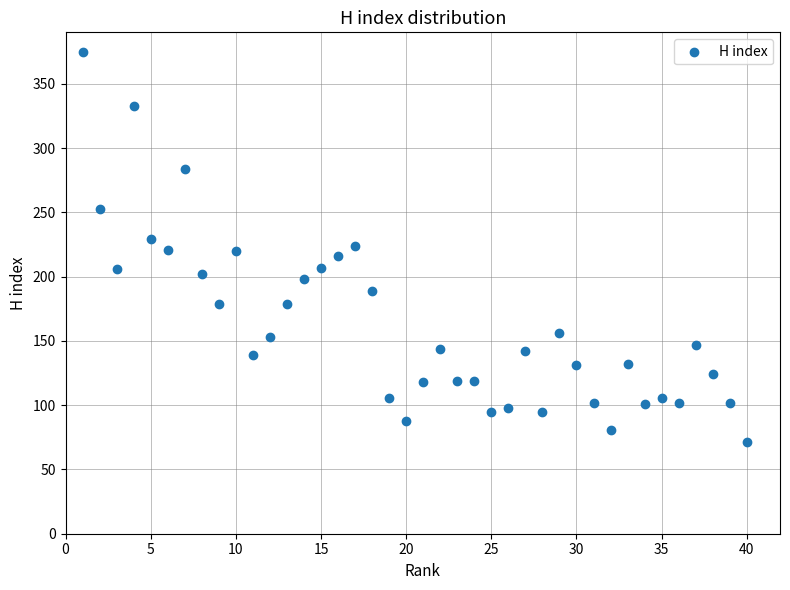

What is the range of X values (max minus min)?

39